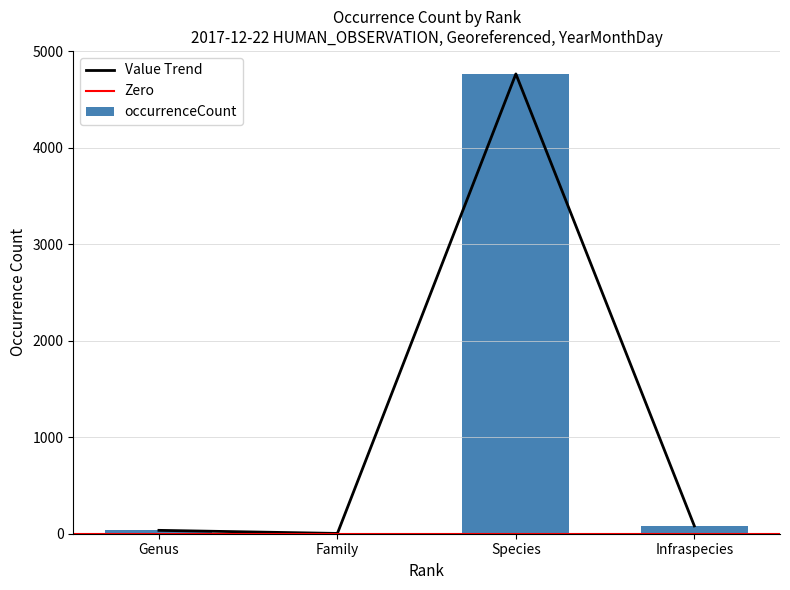

At which label is the value closest to 2384?

Infraspecies